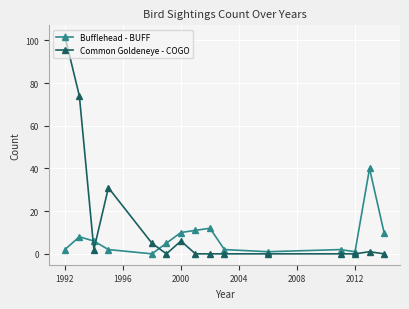

List the series in order of their overall mean, highest first.

Common Goldeneye - COGO, Bufflehead - BUFF